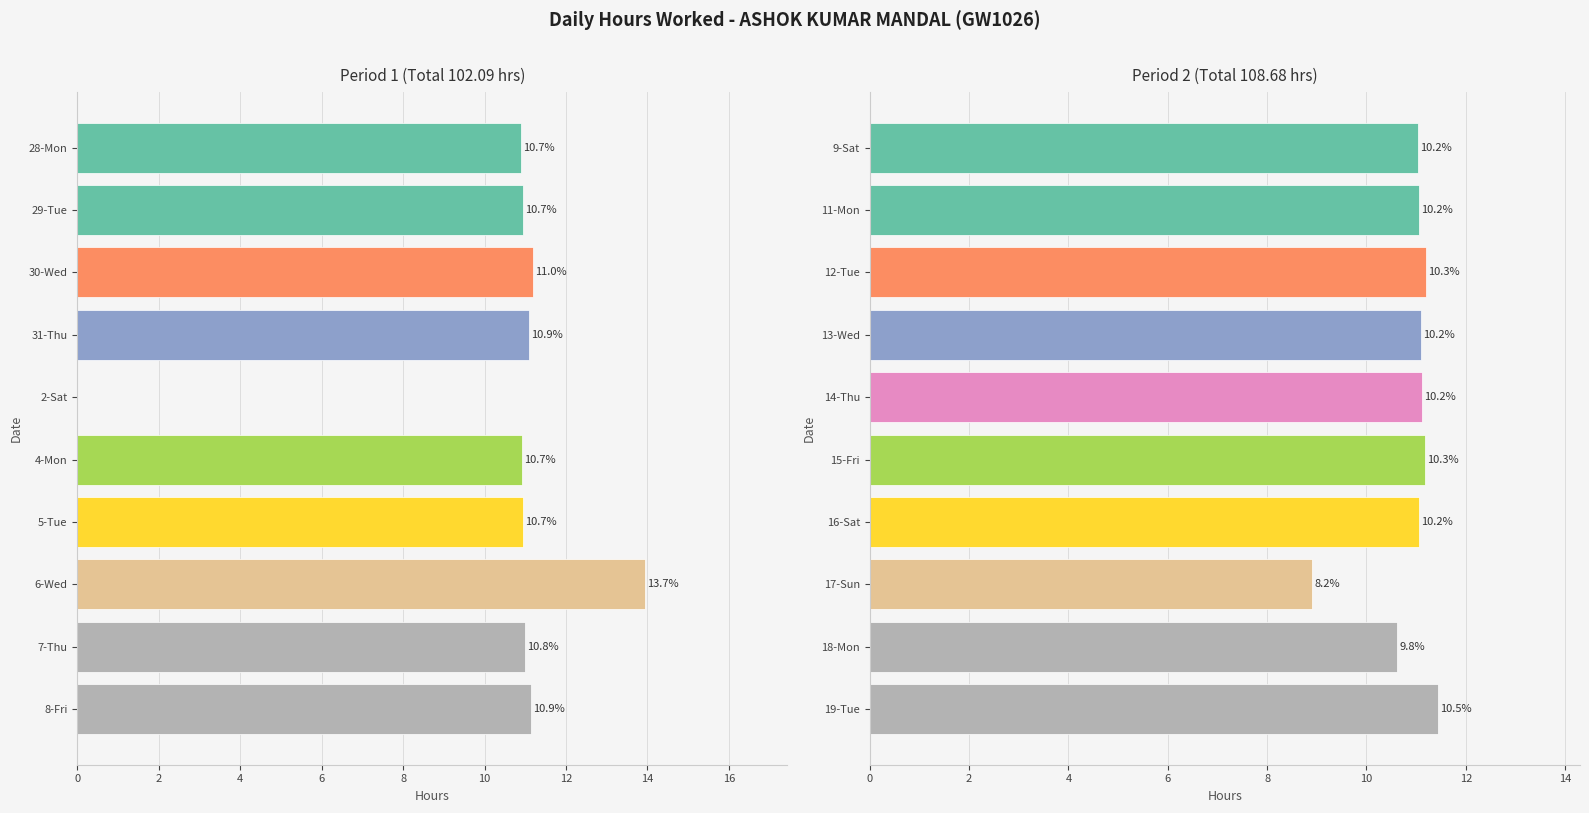

What is the difference between the maximum and second lowest values?

0.8